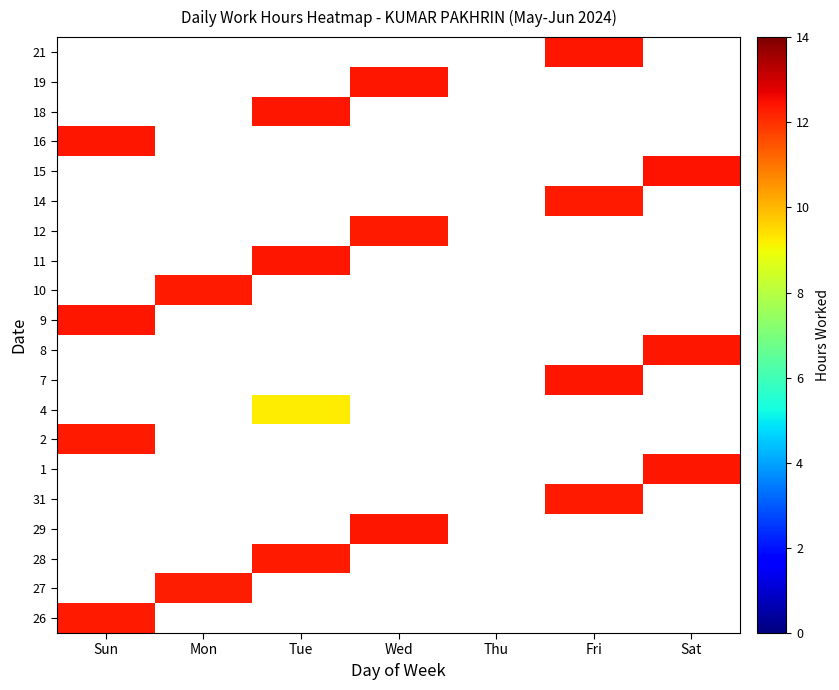

How many data points does each series have?

7